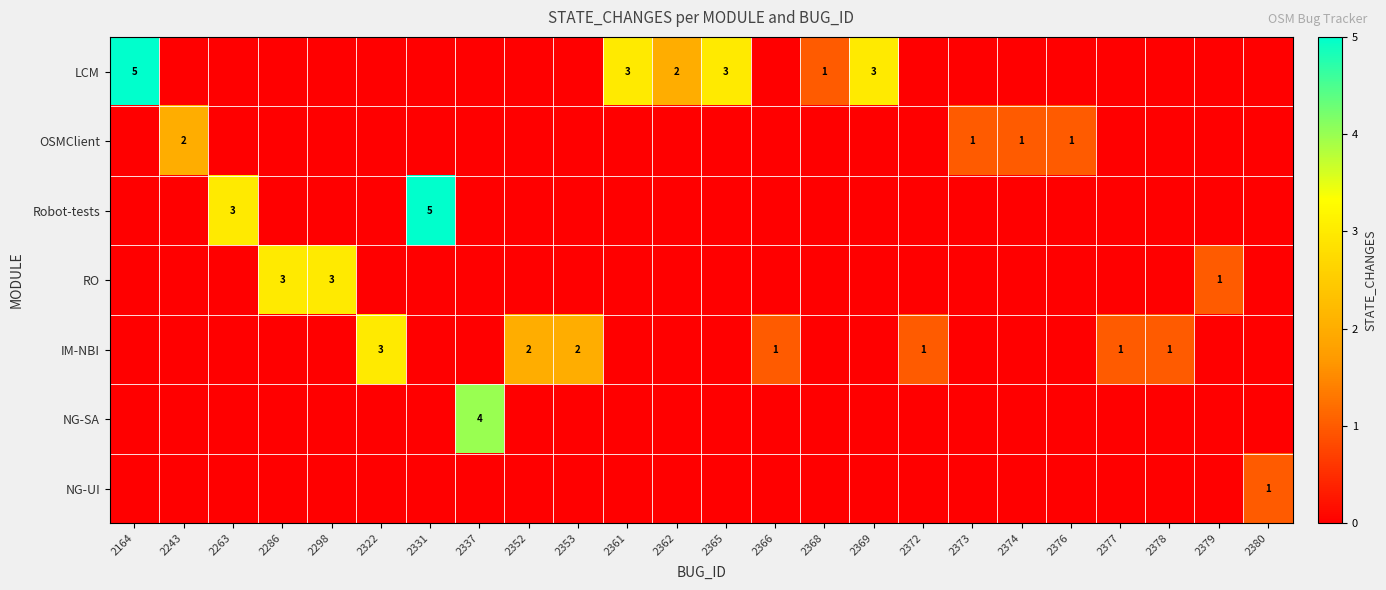

What is the difference between the RO values at 2376 and 2286?

3